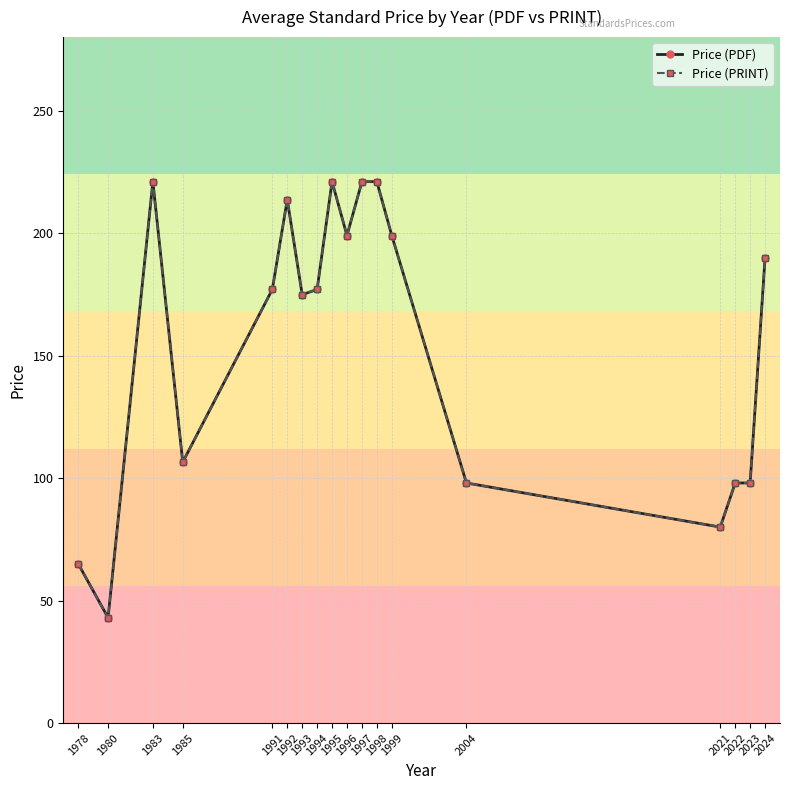

Which series has the largest range (max minus min)?

Price (PDF)